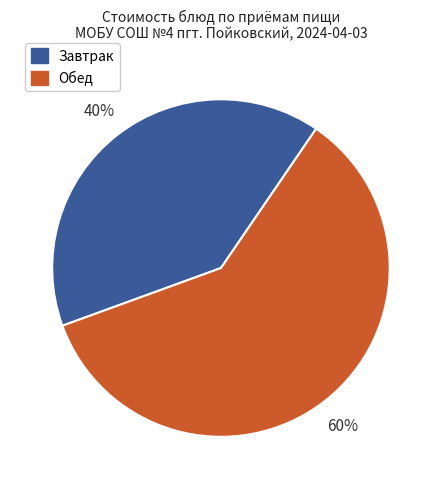

Is there any slice that represents more than half of the pie?

Yes